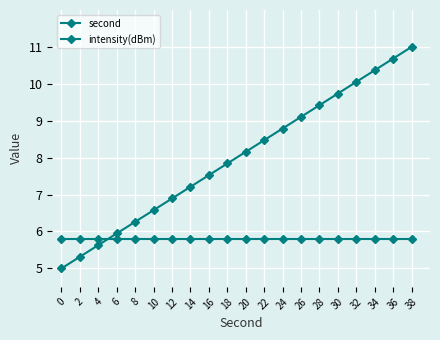

Reading right to left, transcribe all the data shown in this chart.

second: 38=11.0	36=10.7	34=10.4	32=10.1	30=9.7	28=9.4	26=9.1	24=8.8	22=8.5	20=8.2	18=7.8	16=7.5	14=7.2	12=6.9	10=6.6	8=6.3	6=5.9	4=5.6	2=5.3	0=5.0
intensity(dBm): 38=5.8	36=5.8	34=5.8	32=5.8	30=5.8	28=5.8	26=5.8	24=5.8	22=5.8	20=5.8	18=5.8	16=5.8	14=5.8	12=5.8	10=5.8	8=5.8	6=5.8	4=5.8	2=5.8	0=5.8